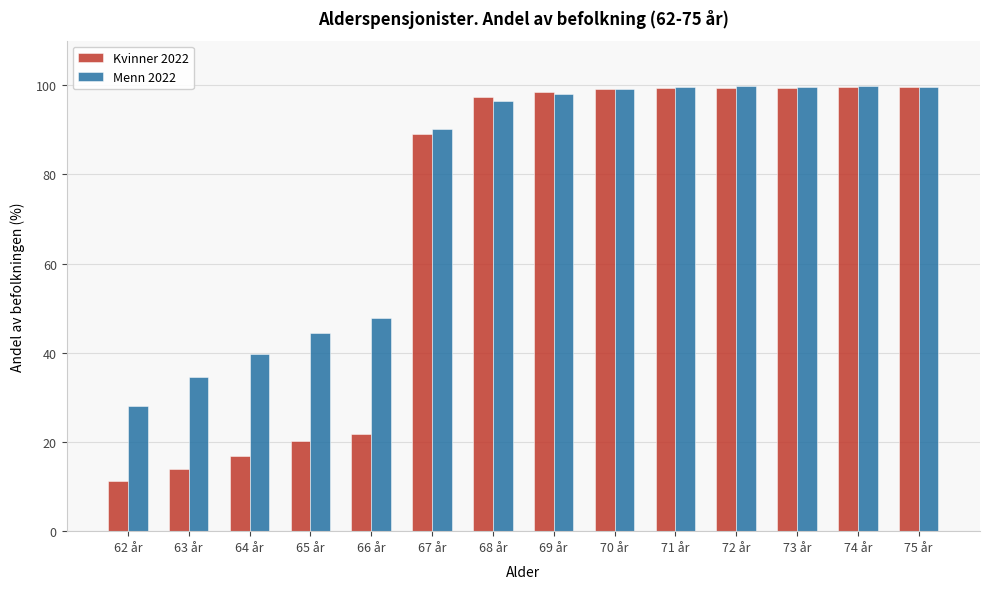

The Menn 2022 series shows 37.0 at 70 år. True or false?

False